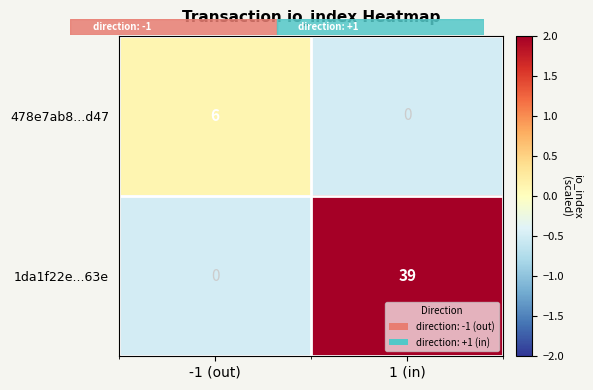

Which label corresponds to the largest value in the chart?

1 (in)